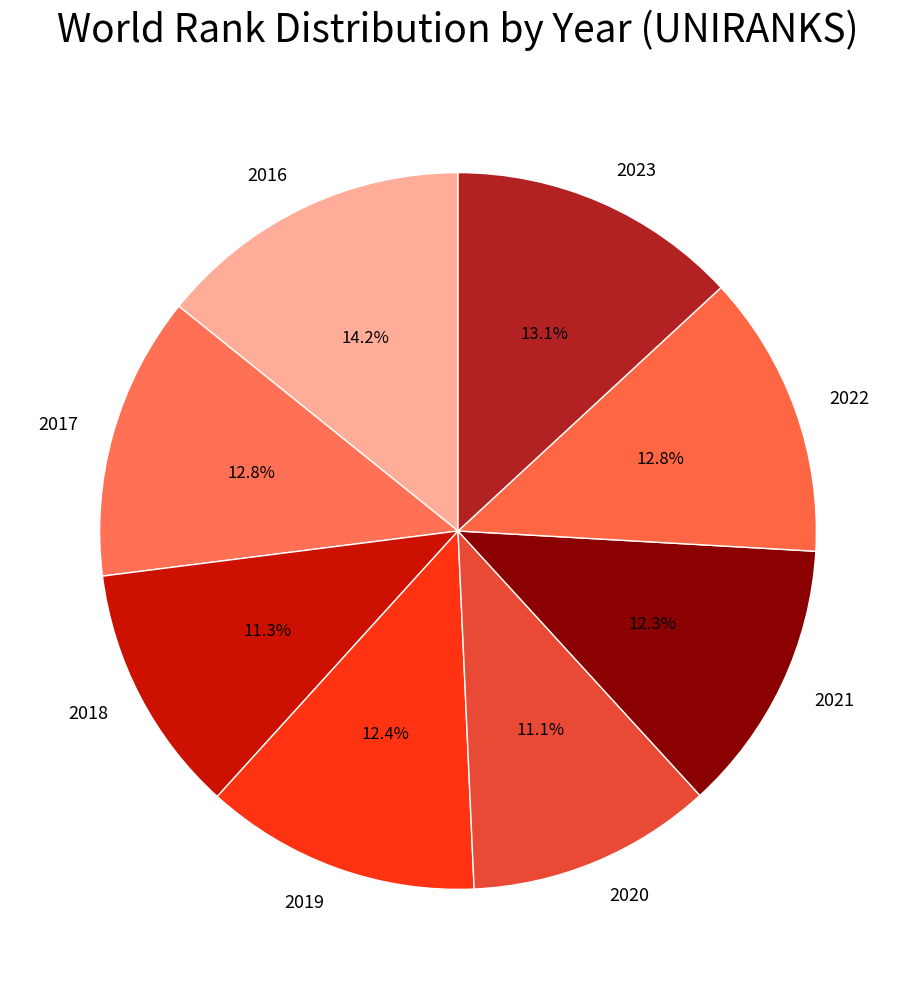

Is it true that 2018 is 11% of the pie?

True